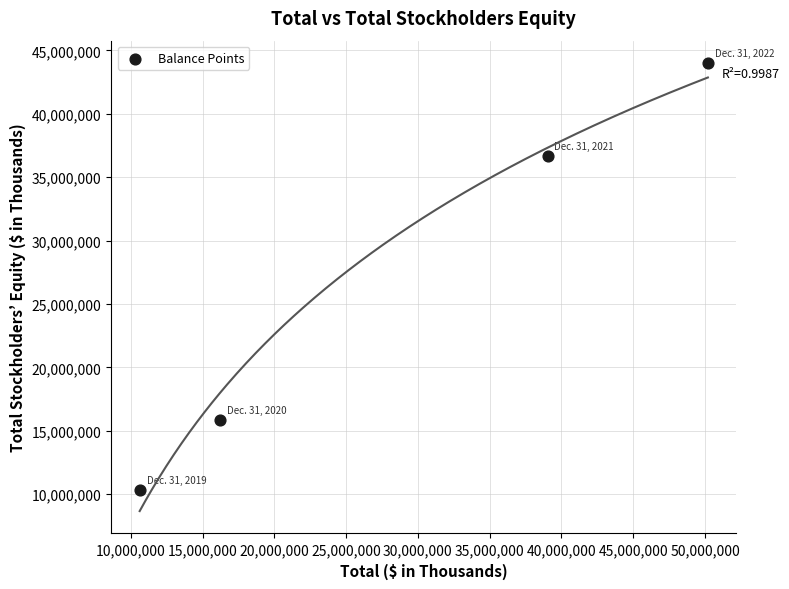

What Y value in the scatter plot is closest to 27152566?

36645403